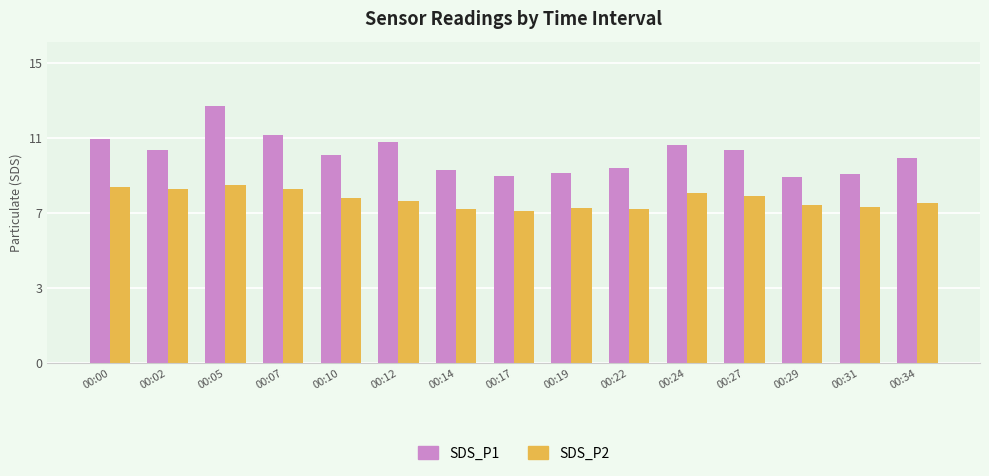

Does the chart contain any negative values?

No